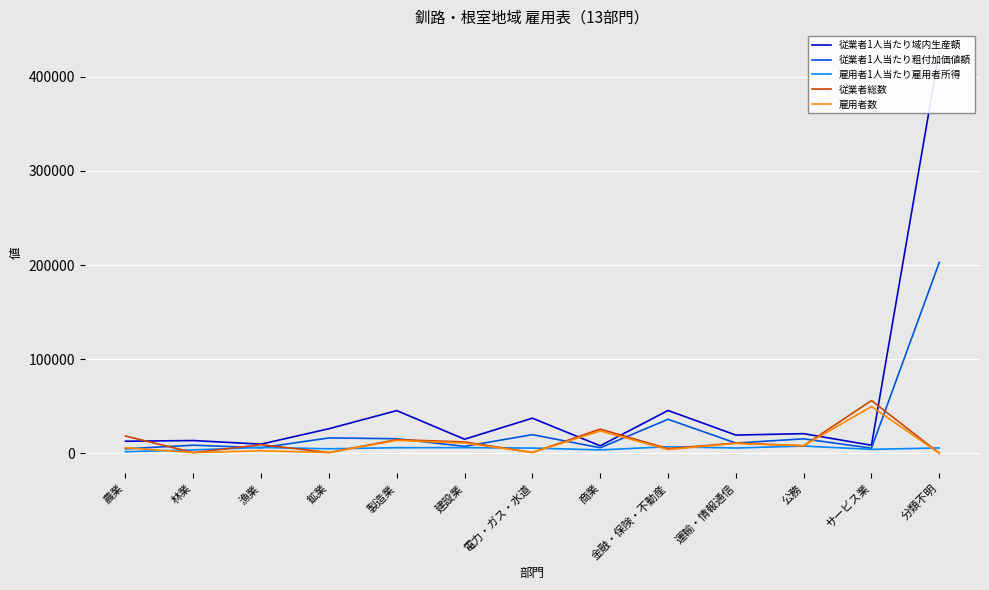

Reading right to left, what are all the values shown in this chart?

従業者1人当たり域内生産額: 分類不明=427067	サービス業=8513	公務=20862	運輸・情報通信=19366	金融・保険・不動産=45494	商業=7924	電力・ガス・水道=37310	建設業=14952	製造業=45350	鉱業=26092	漁業=9723	林業=13547	農業=12821
従業者1人当たり粗付加価値額: 分類不明=202933	サービス業=5440	公務=15369	運輸・情報通信=10863	金融・保険・不動産=36116	商業=5812	電力・ガス・水道=19822	建設業=7346	製造業=15459	鉱業=16318	漁業=5894	林業=8598	農業=4730
雇用者1人当たり雇用者所得: 分類不明=5690	サービス業=4181	公務=7712	運輸・情報通信=5618	金融・保険・不動産=6963	商業=3596	電力・ガス・水道=5562	建設業=5968	製造業=5931	鉱業=4795	漁業=6206	林業=3601	農業=1697
従業者総数: 分類不明=30	サービス業=56053	公務=8045	運輸・情報通信=10915	金融・保険・不動産=4904	商業=25685	電力・ガス・水道=852	建設業=12055	製造業=14519	鉱業=790	漁業=9120	林業=724	農業=18356
雇用者数: 分類不明=29	サービス業=49686	公務=8045	運輸・情報通信=10501	金融・保険・不動産=3954	商業=23703	電力・ガス・水道=852	建設業=10922	製造業=13721	鉱業=789	漁業=2704	林業=690	農業=5846